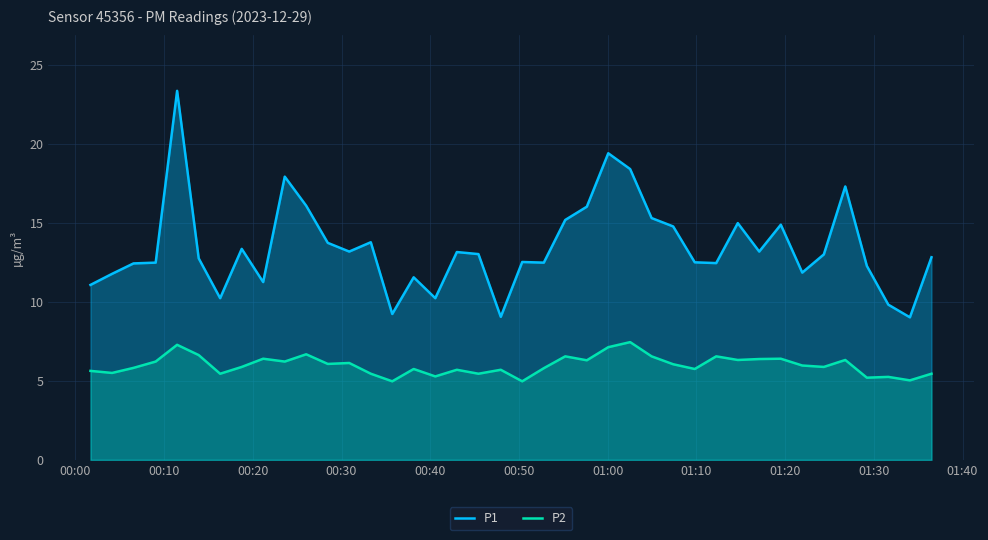

What is the average value of the P2 series?

6.0